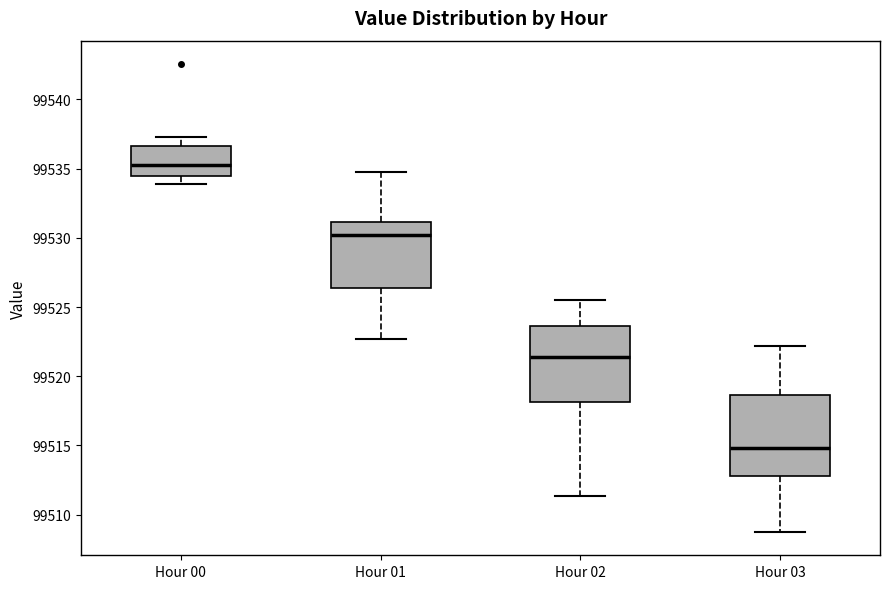

Where is the upper edge of the box for Hour 01 on the y-axis? The values are not printed on the chart, so give them approximately, as read against the axis.

99531.0